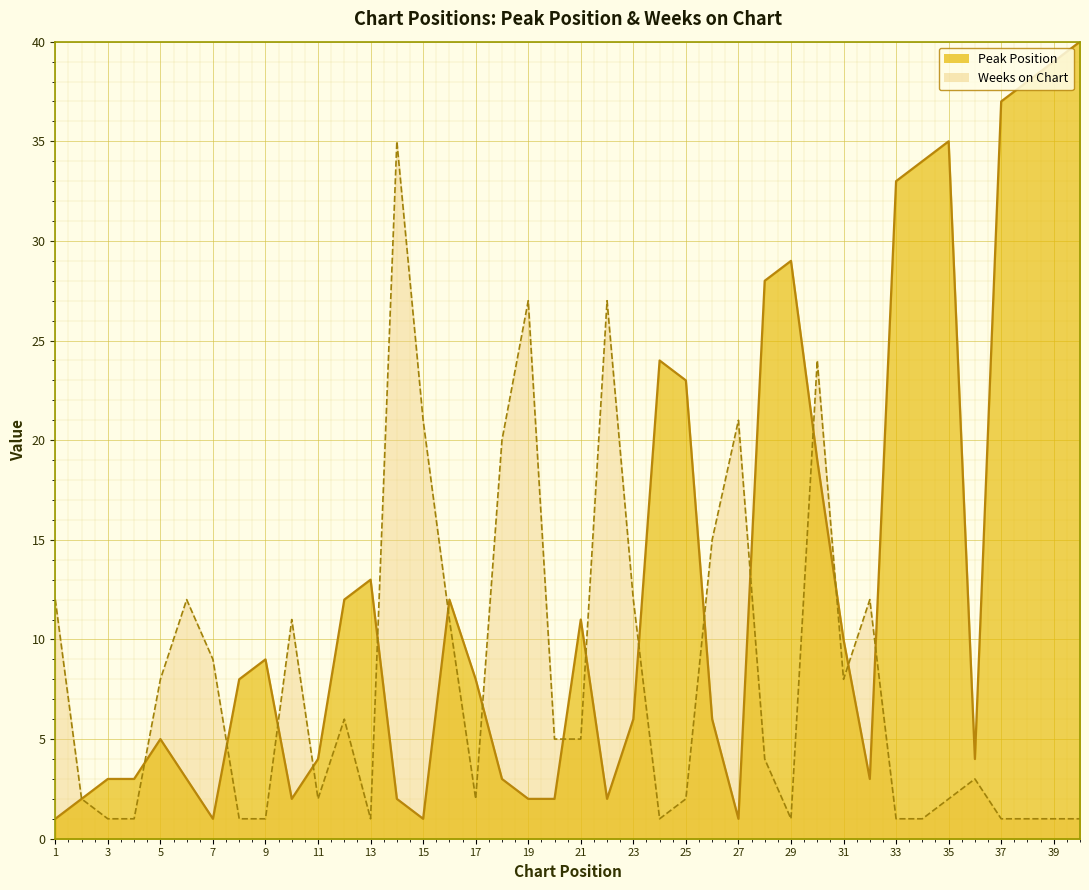

What is the value of the Weeks on Chart point at the 9th from the left?

1